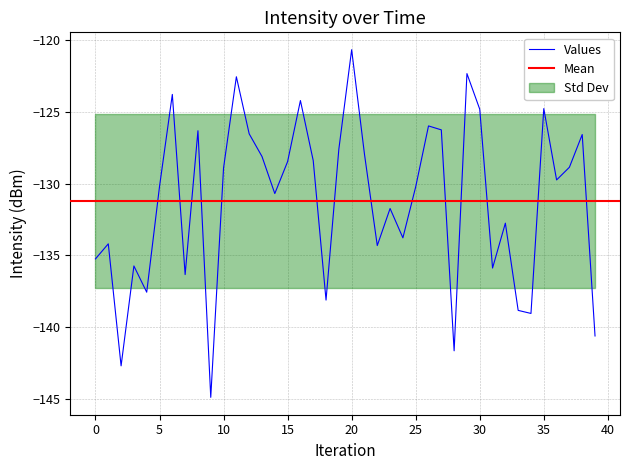

What is the difference between the maximum and second lowest values?

22.0